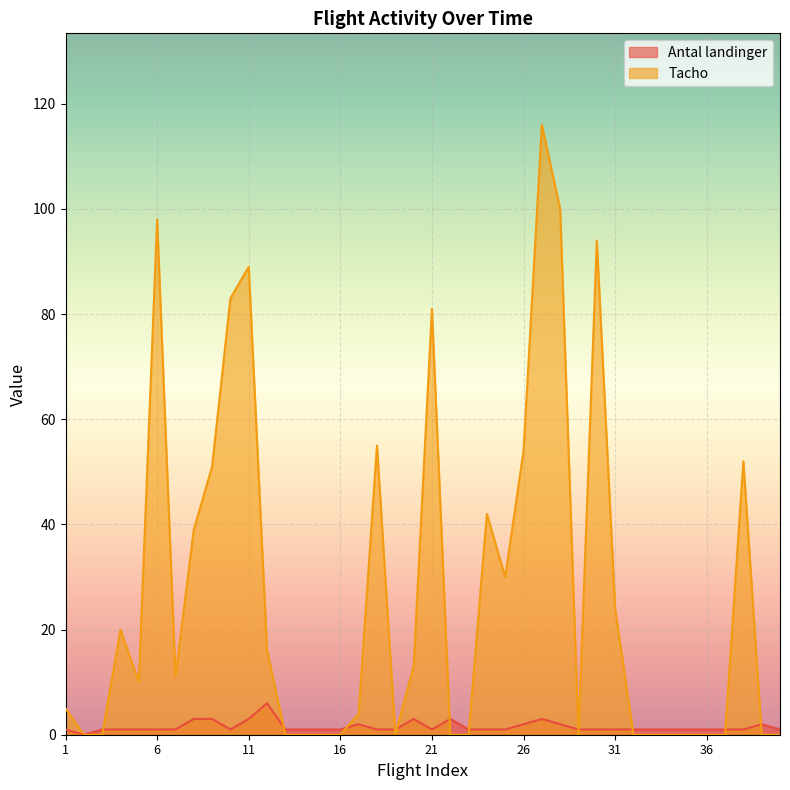

Which category has the lowest value in the Tacho series?

2